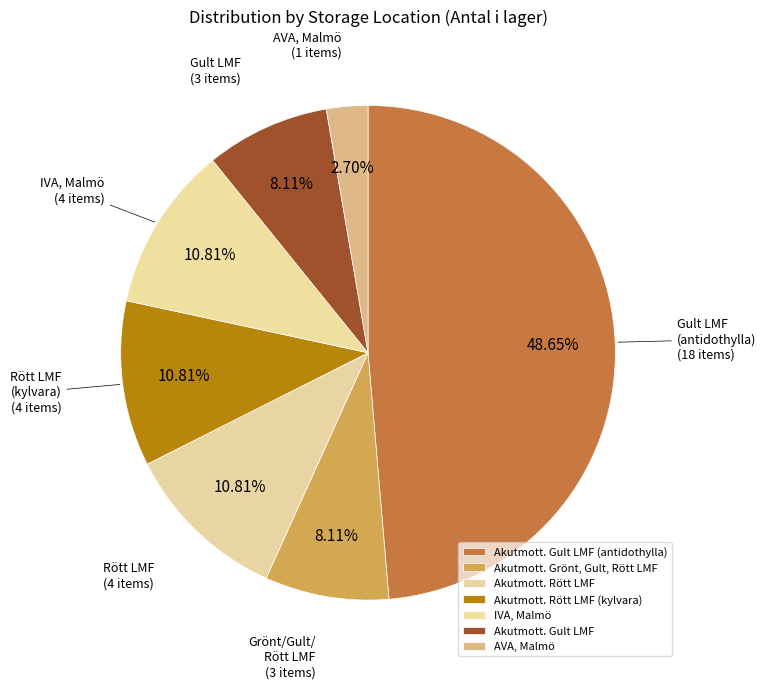

Does any single category account for the majority?

No